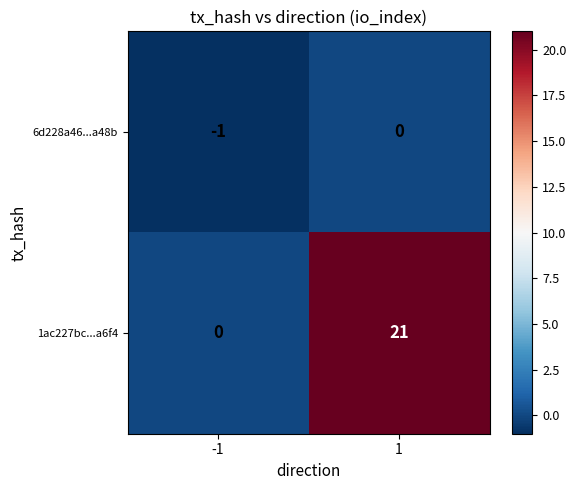

Reading left to right, what are all the values shown in this chart?

6d228a46...a48b: -1=-1	1=0
1ac227bc...a6f4: -1=0	1=21